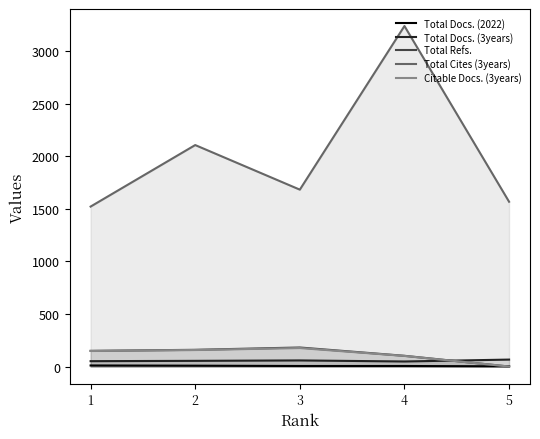

Reading left to right, what are all the values shown in this chart?

Total Docs. (2022): 10	8	5	5	2
Total Docs. (3years): 51	54	58	48	66
Total Refs.: 149	159	181	102	0
Total Cites (3years): 1521	2106	1682	3238	1567
Citable Docs. (3years): 148	157	176	101	0